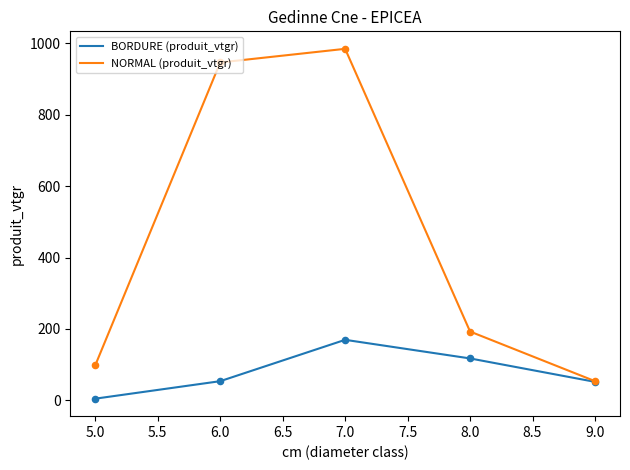

Which series has the largest total across all categories?

NORMAL (produit_vtgr)